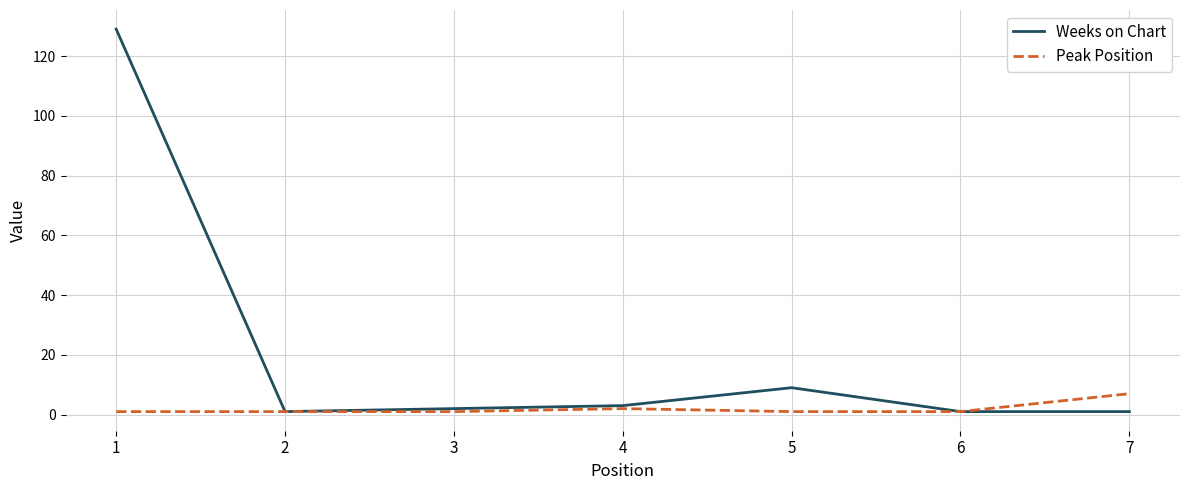

At which label does Weeks on Chart reach its peak?

1